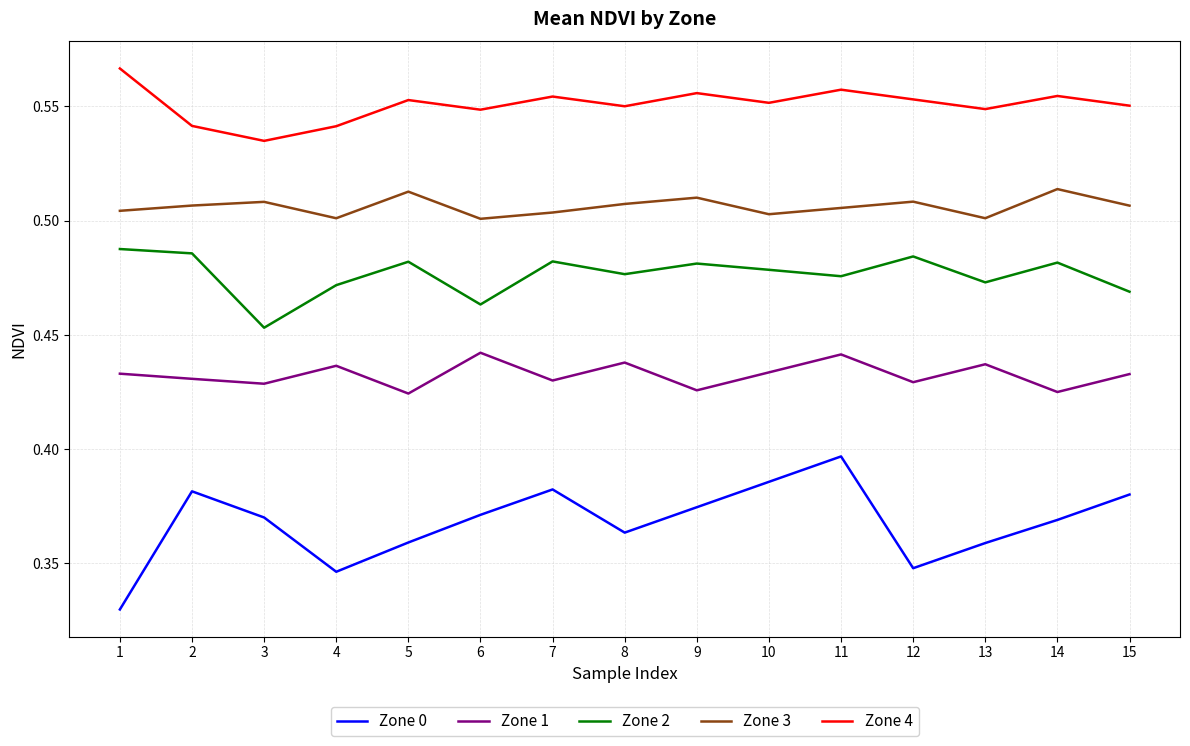

True or false: Zone 1 and Zone 3 intersect in this chart.

False